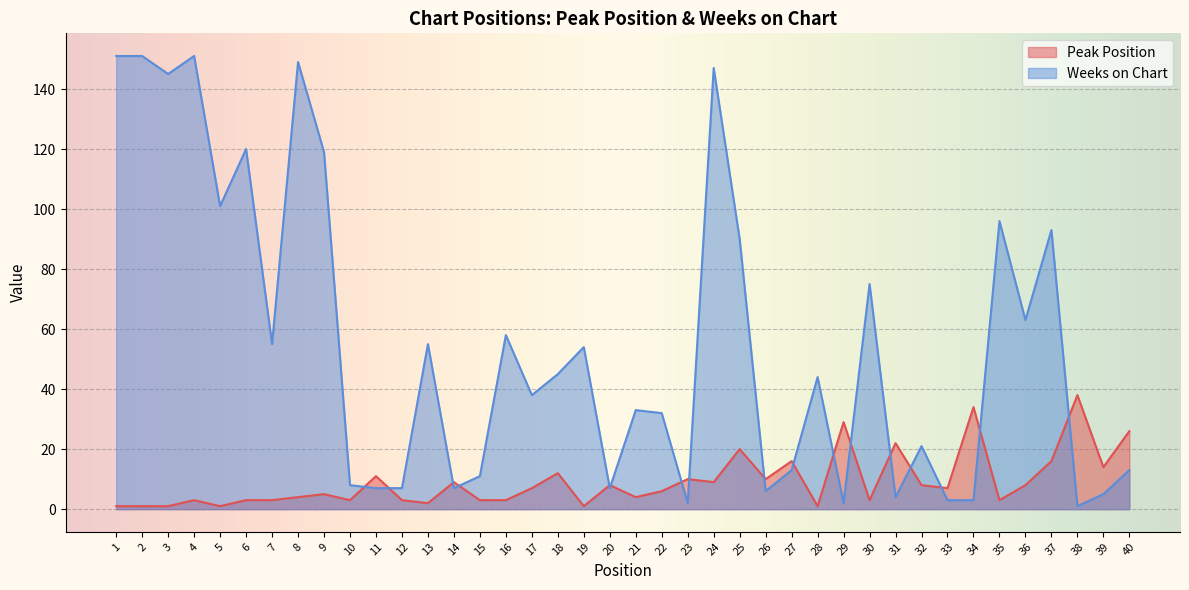

What is the value of the Weeks on Chart point at the 31st from the left?

4